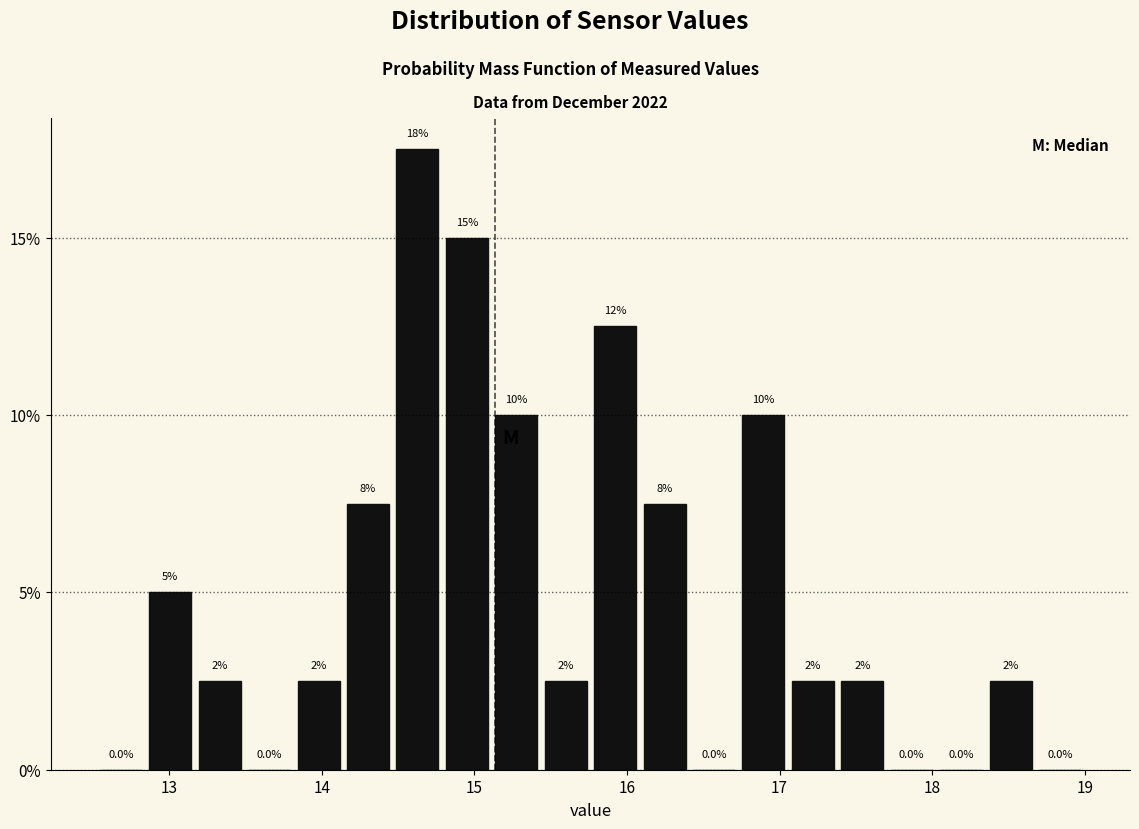

Around what value on the x-axis is the tallest bar? Give the approximate position of its centre, as read against the axis.

14.6